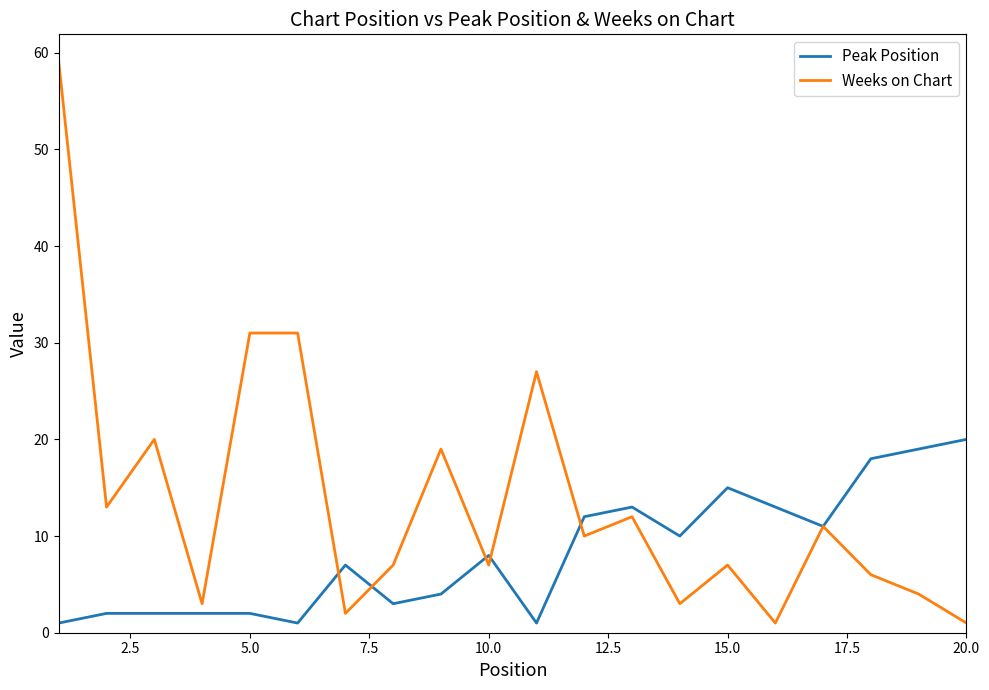

List the series in order of their overall mean, highest first.

Weeks on Chart, Peak Position